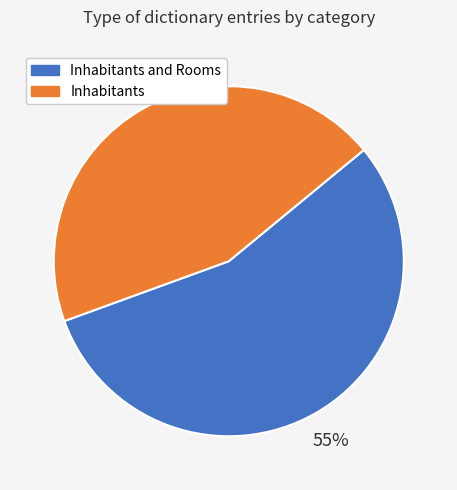

Which has a higher value, Inhabitants or Inhabitants and Rooms?

Inhabitants and Rooms